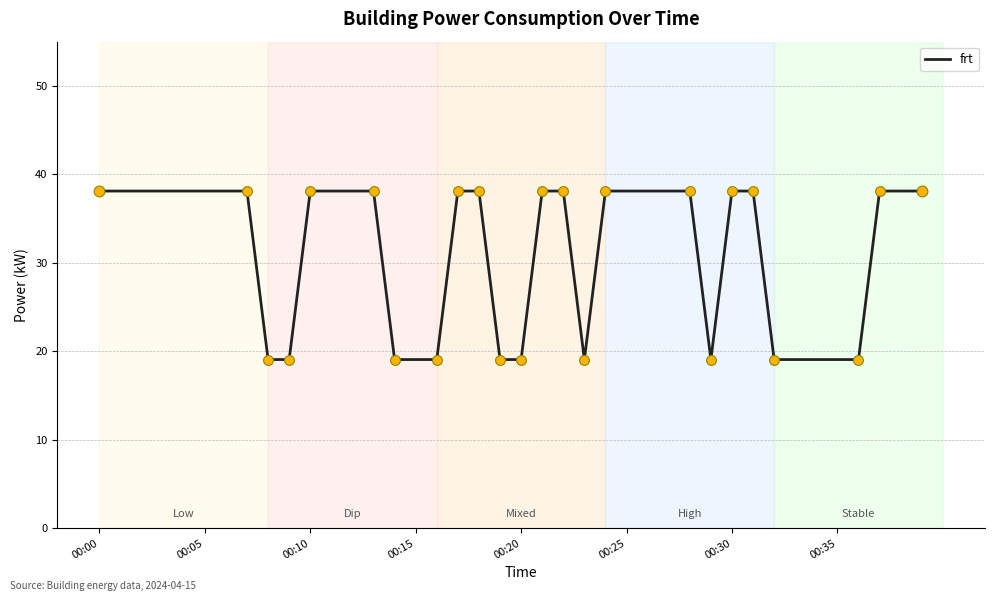

What is the minimum value shown in the chart?

19.1